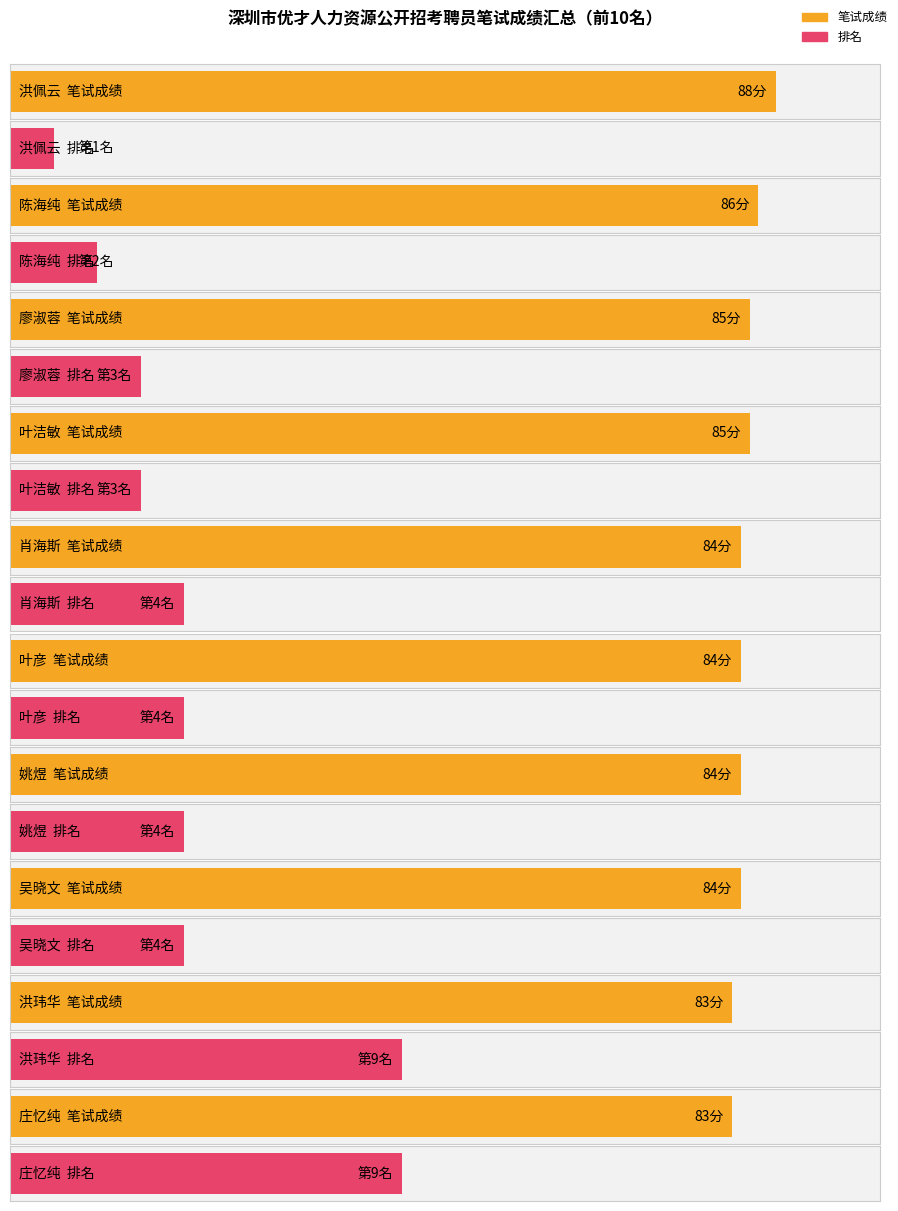

How many series are shown in this chart?

2